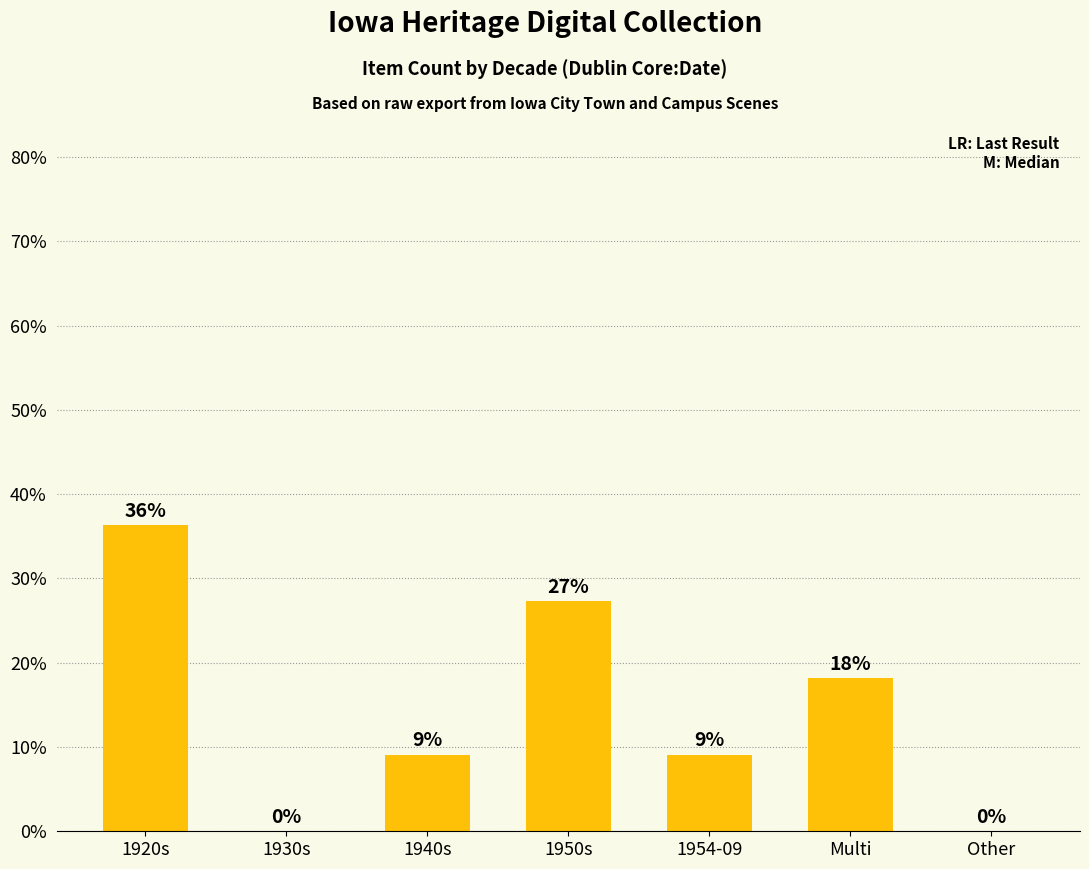

Are the bars horizontal?

No